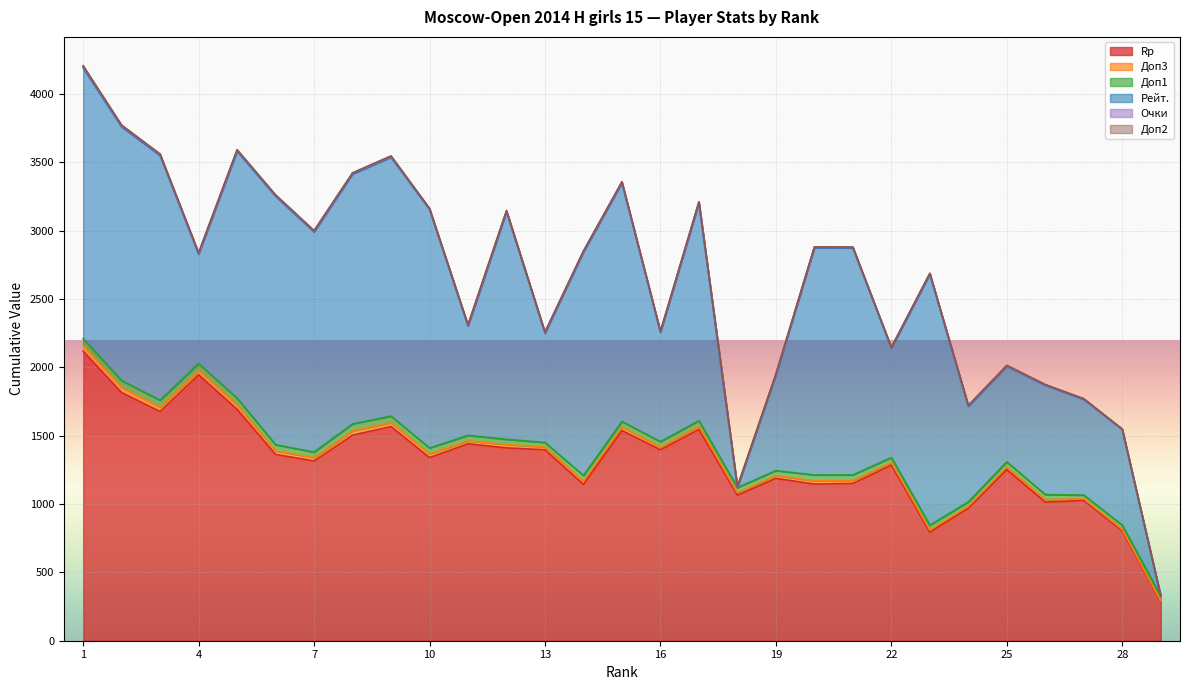

How many intersections are there between Доп2 and Рейт.?

2